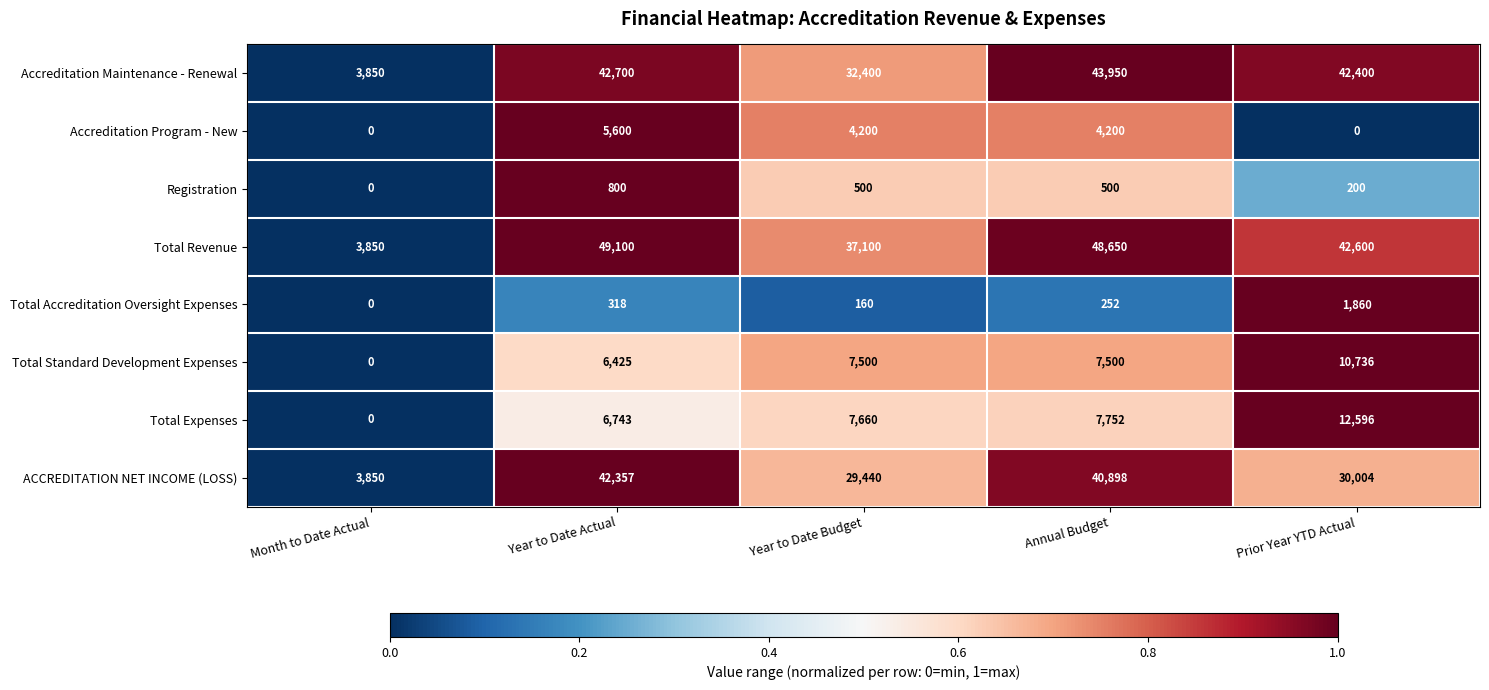

Between Month to Date Actual and Year to Date Budget, which series saw the biggest shift?

Total Revenue